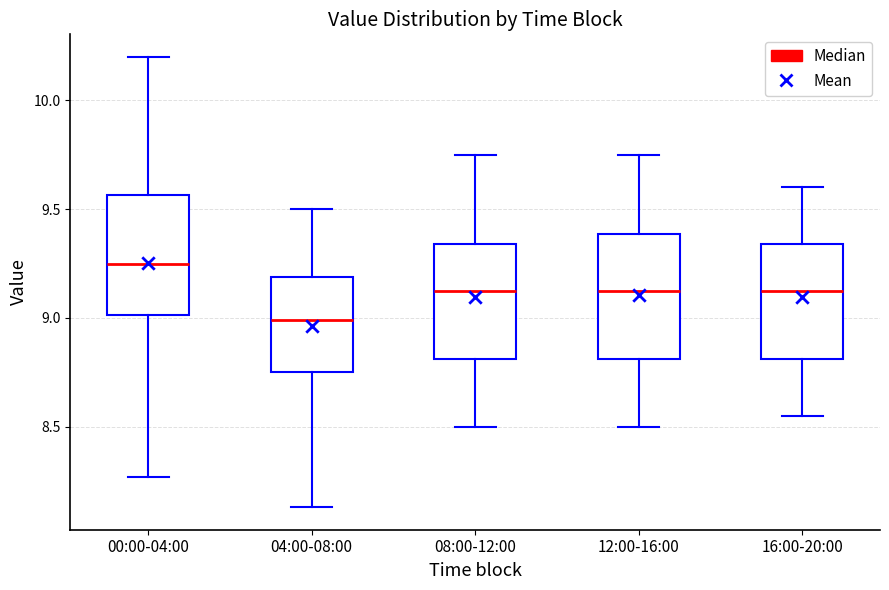

Reading left to right, read every box against the y-axis: the position of its median line, the range the box covers, and the ends of its whiskers. The values are not printed on the chart, so give them approximately, as read against the axis.

00:00-04:00: median 9.25, box 9.00 to 9.55, whiskers 8.25 to 10.20
04:00-08:00: median 9.00, box 8.75 to 9.20, whiskers 8.15 to 9.50
08:00-12:00: median 9.15, box 8.80 to 9.35, whiskers 8.50 to 9.75
12:00-16:00: median 9.15, box 8.80 to 9.40, whiskers 8.50 to 9.75
16:00-20:00: median 9.15, box 8.80 to 9.35, whiskers 8.55 to 9.60